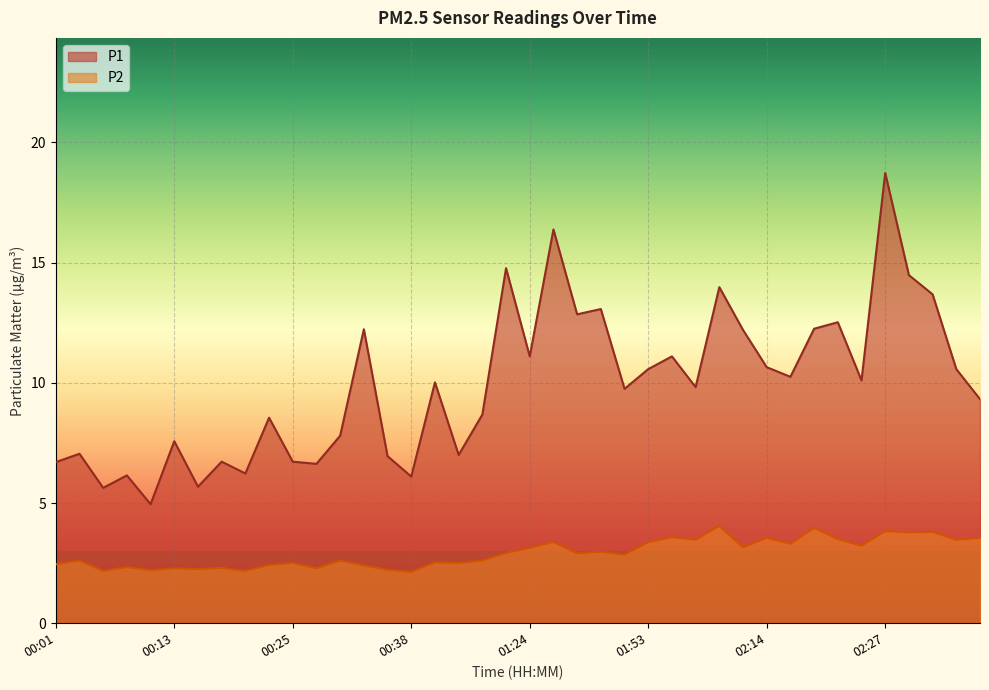

Which series has the largest range (max minus min)?

P1